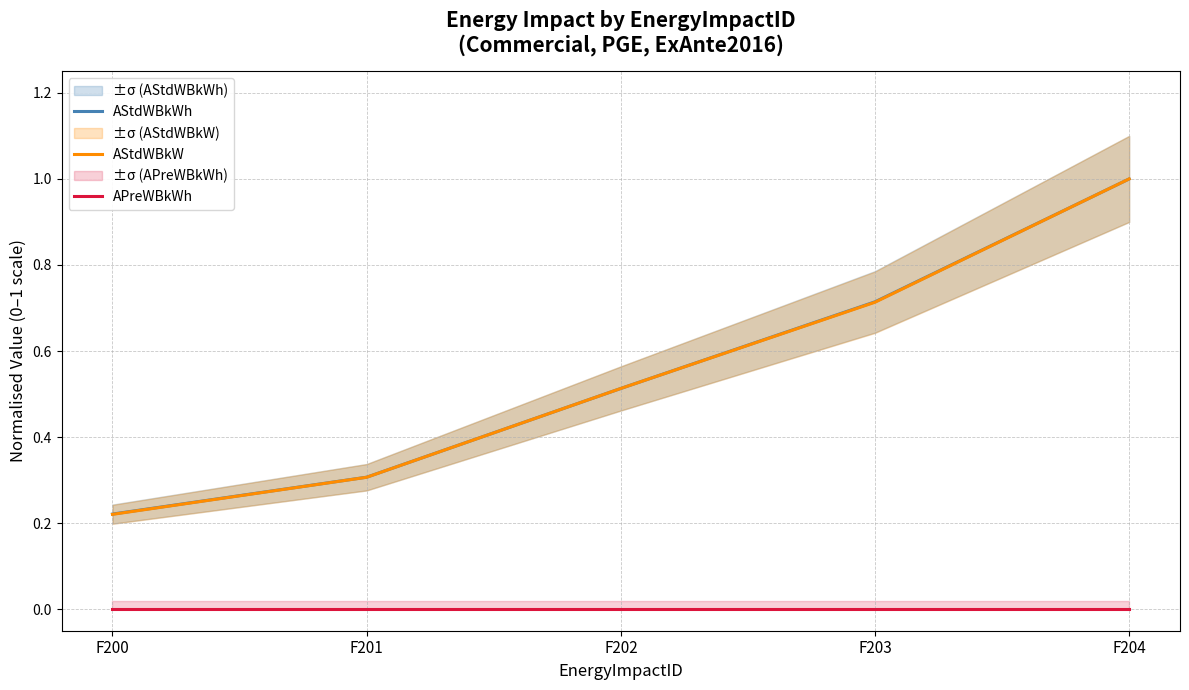

True or false: APreWBkWh and AStdWBkW intersect in this chart.

False